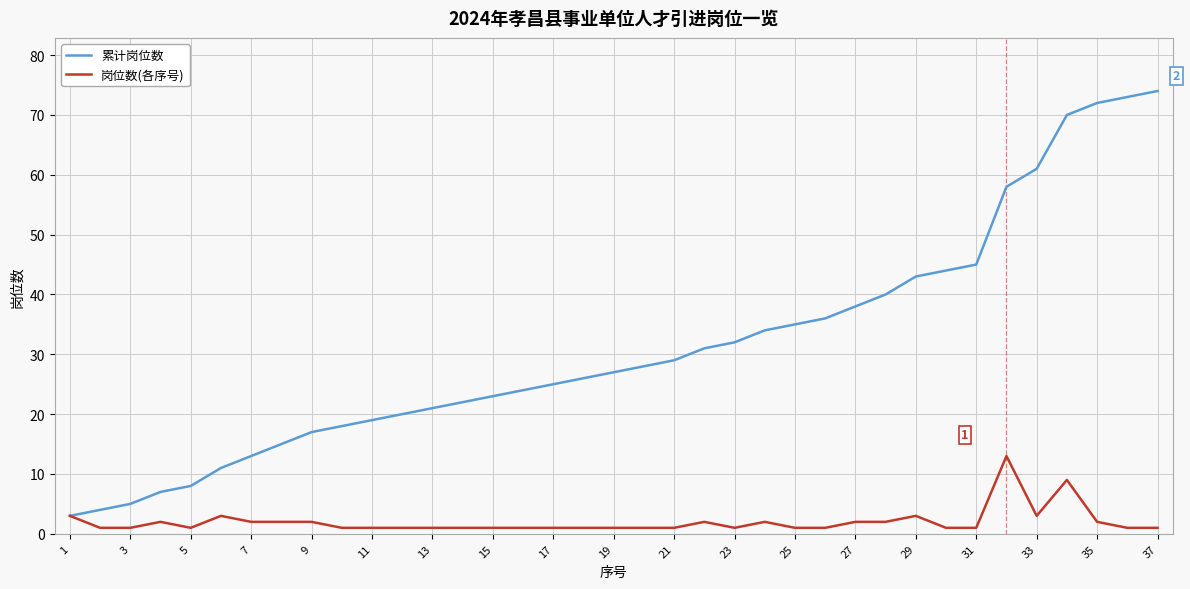

Which series has the widest spread of values?

累计岗位数